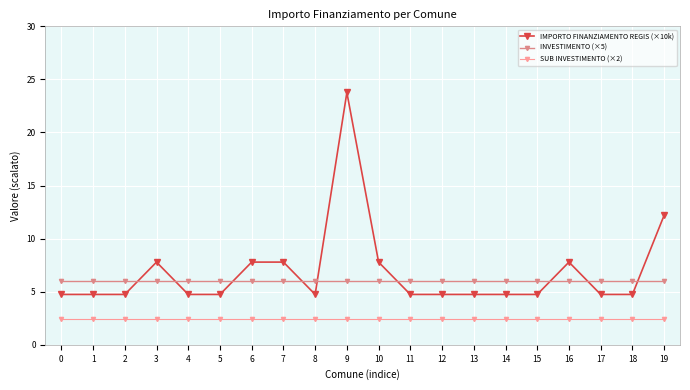

What is the highest value of the INVESTIMENTO (×5) series?

6.0